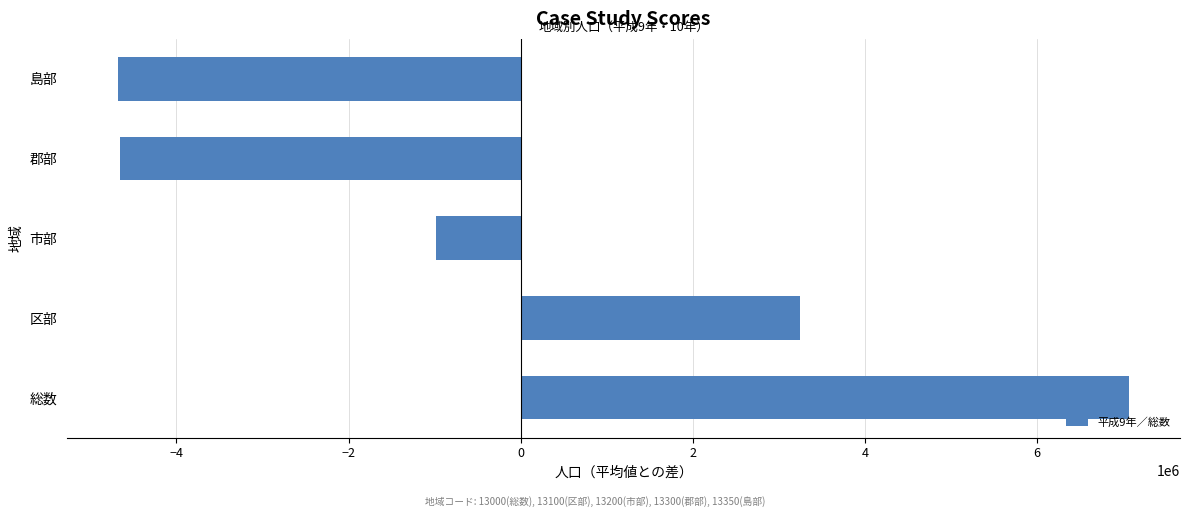

What is the sum of the values at 総数 and 島部?

2389888.4